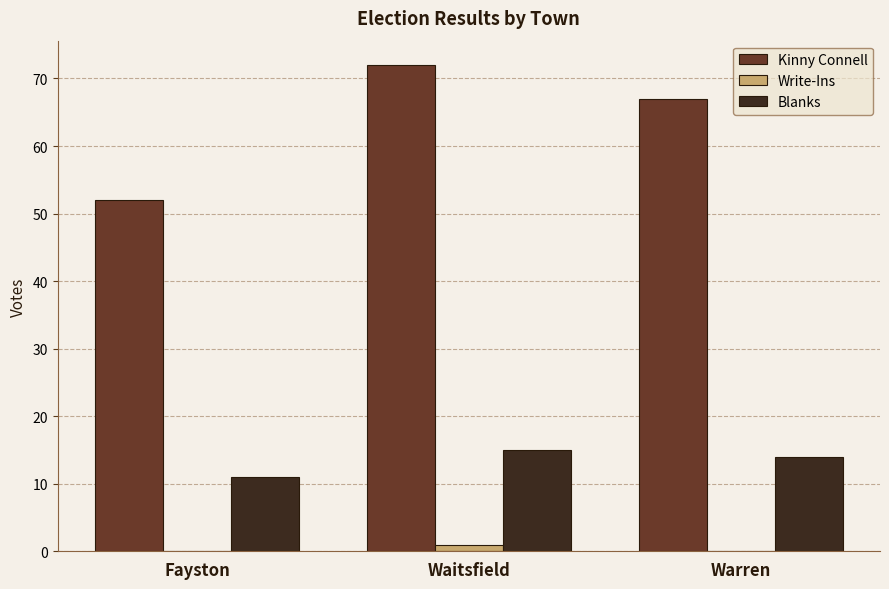

Where is Kinny Connell nearest to the value 62?

Warren